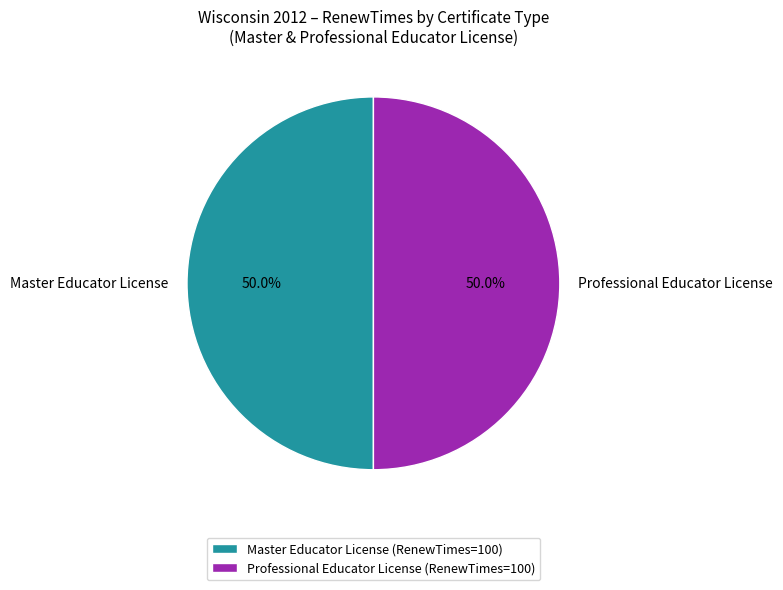

What is the ratio of the value at Master Educator License to the value at Professional Educator License?

1.0